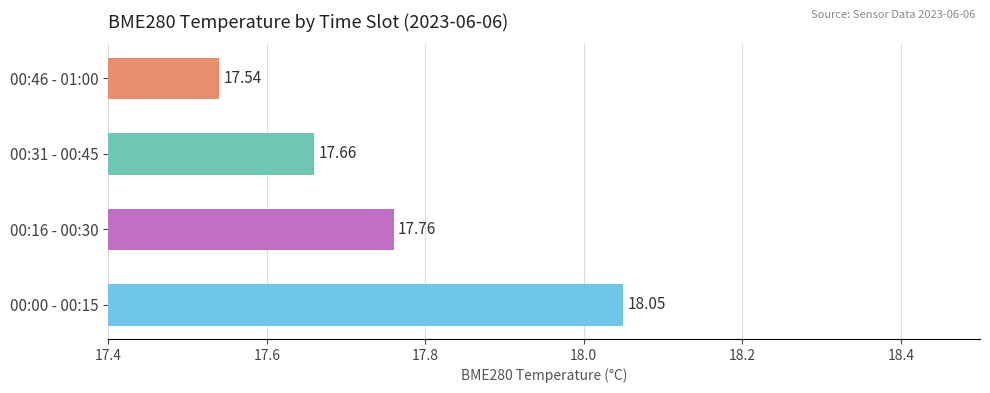

What is the sum of all values?

71.0